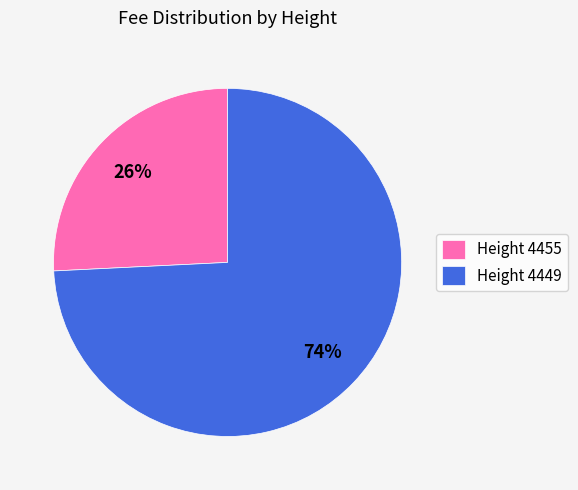

Do Height 4449 and Height 4455 together represent more than half of the pie?

Yes